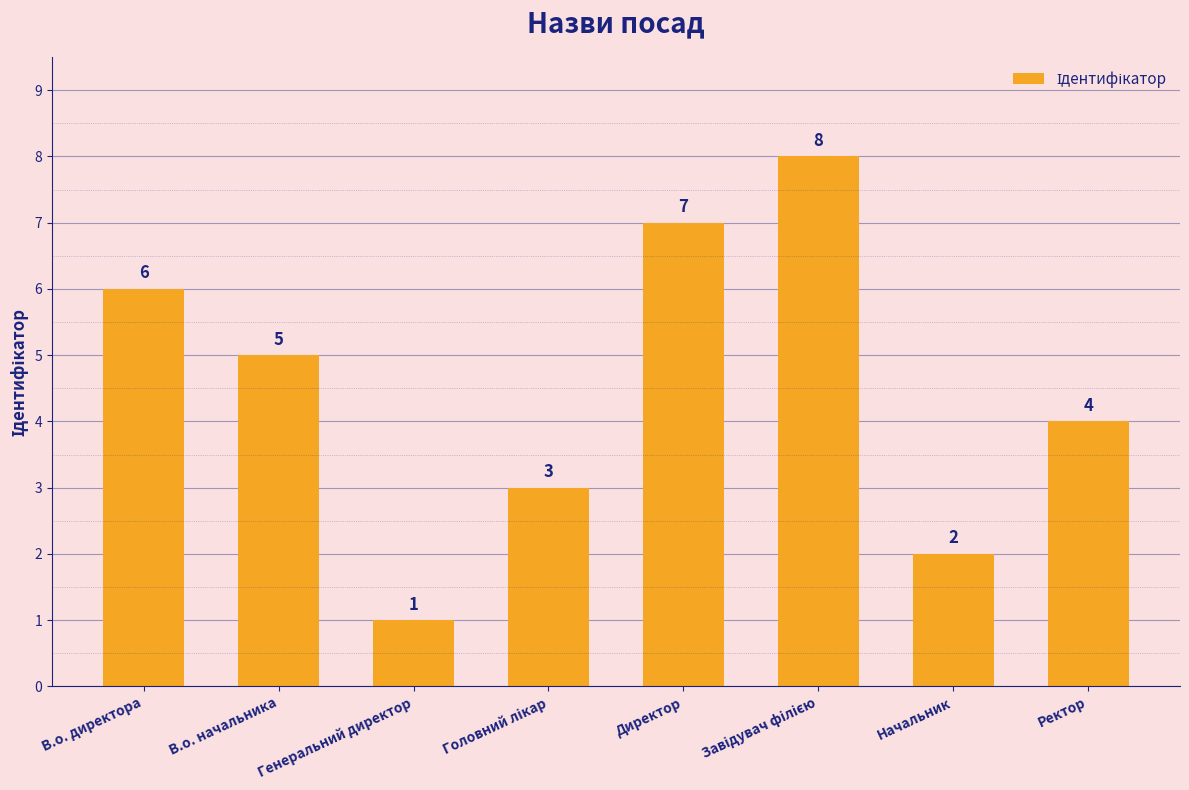

Reading left to right, list all the values displayed in this chart.

6	5	1	3	7	8	2	4